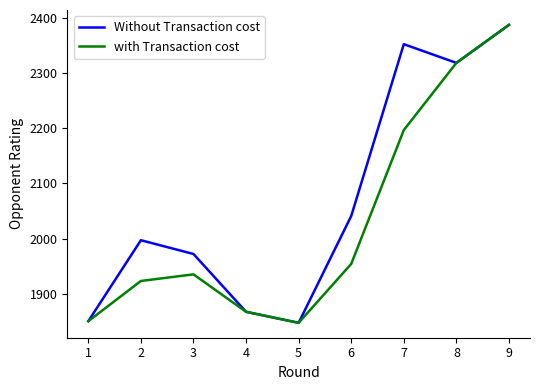

Which category has the highest value in the with Transaction cost series?

9